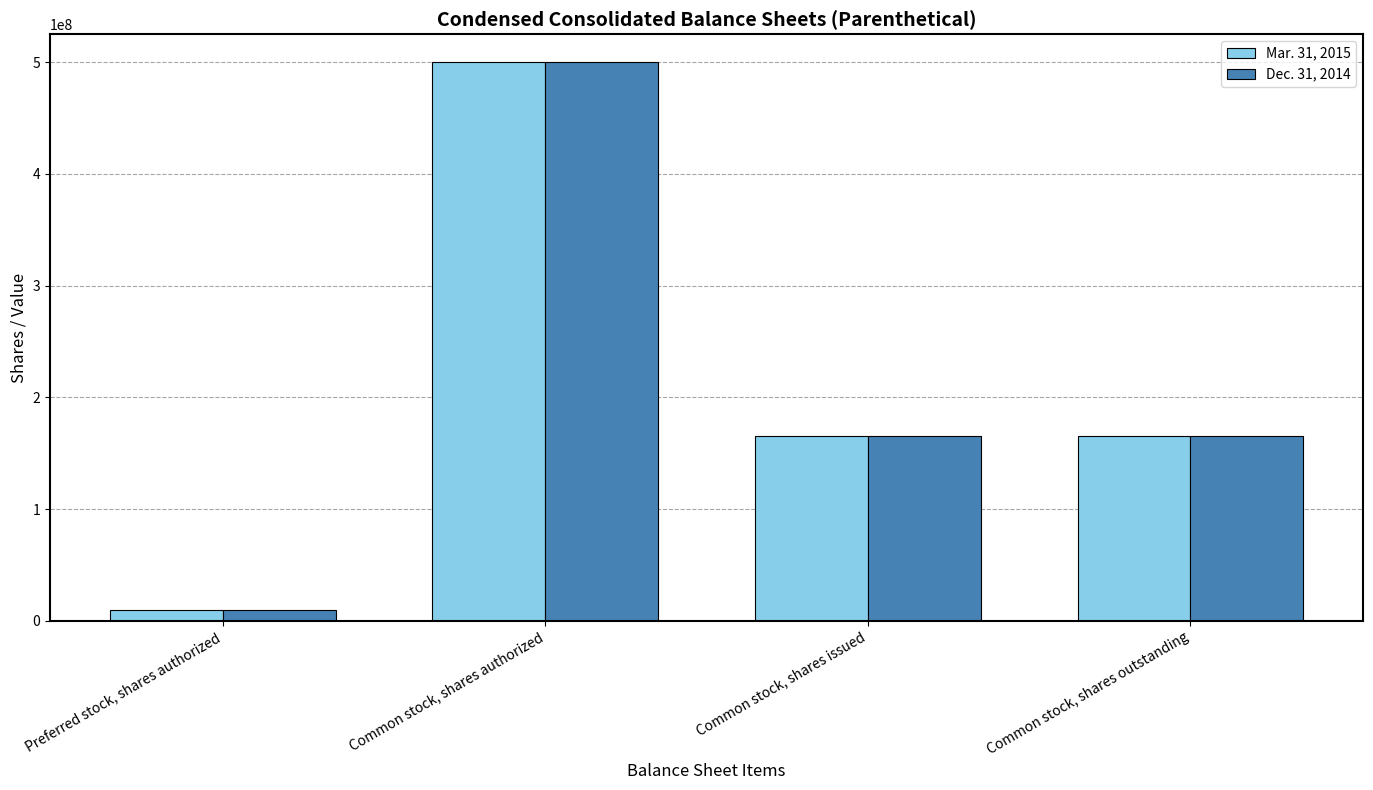

Which category has the lowest value across all series?

Preferred stock, shares authorized